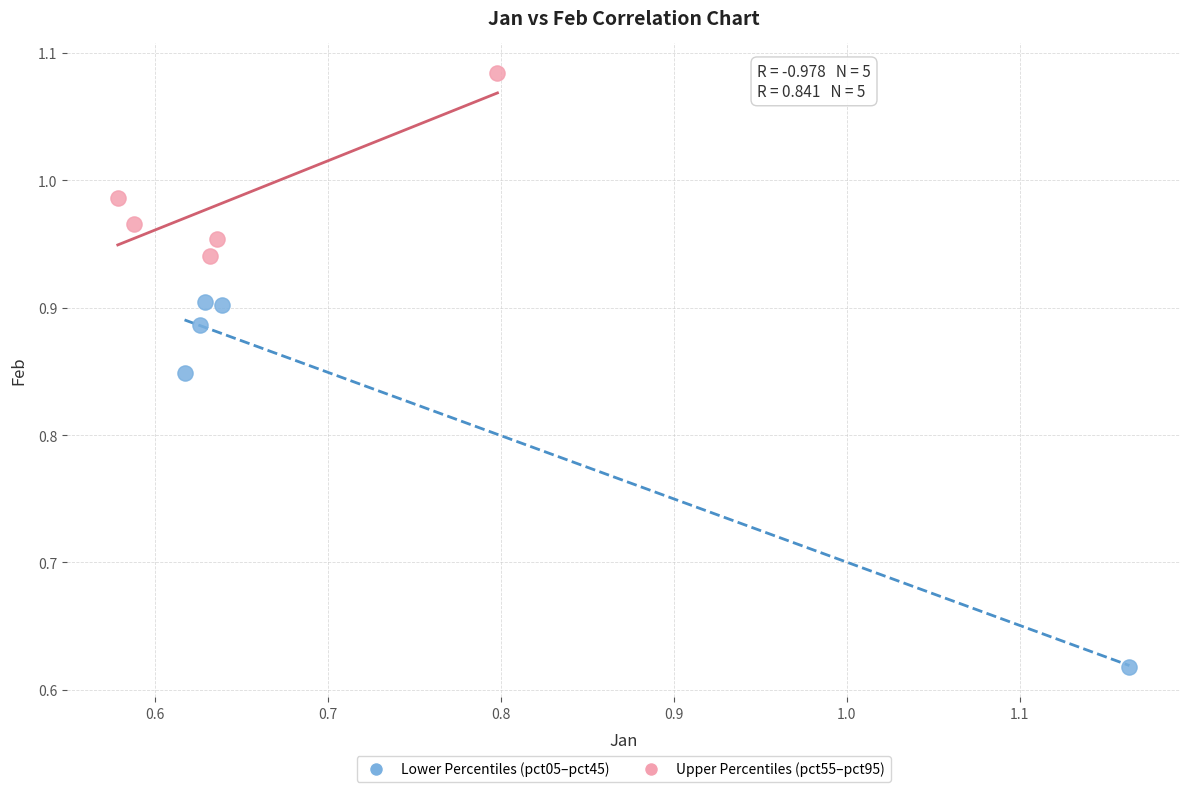

Which series reaches the maximum Y coordinate?

Upper Percentiles (pct55–pct95)